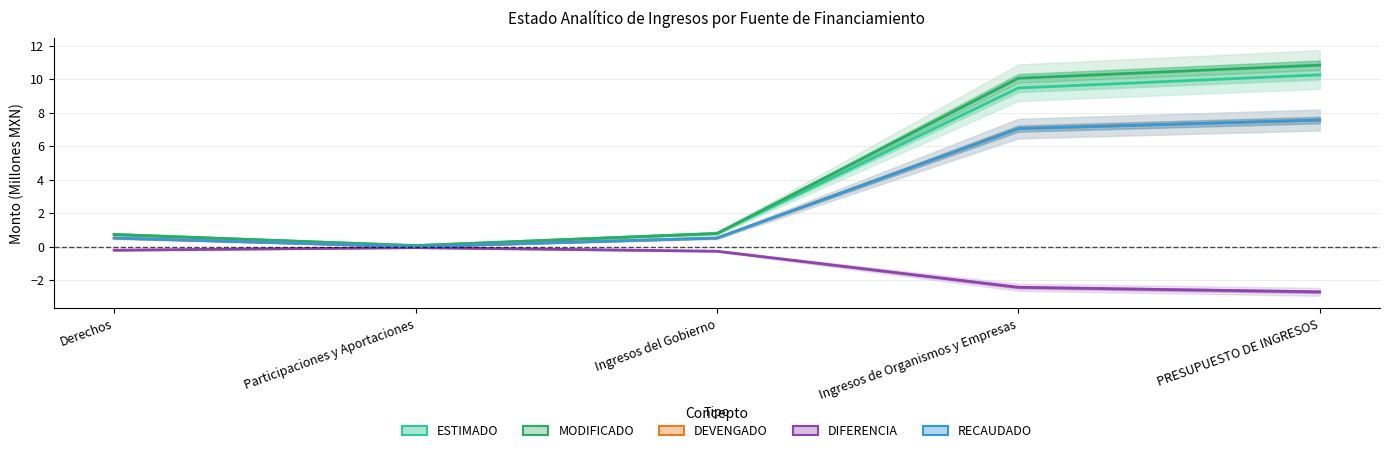

How many data points in DEVENGADO are above 0?

4